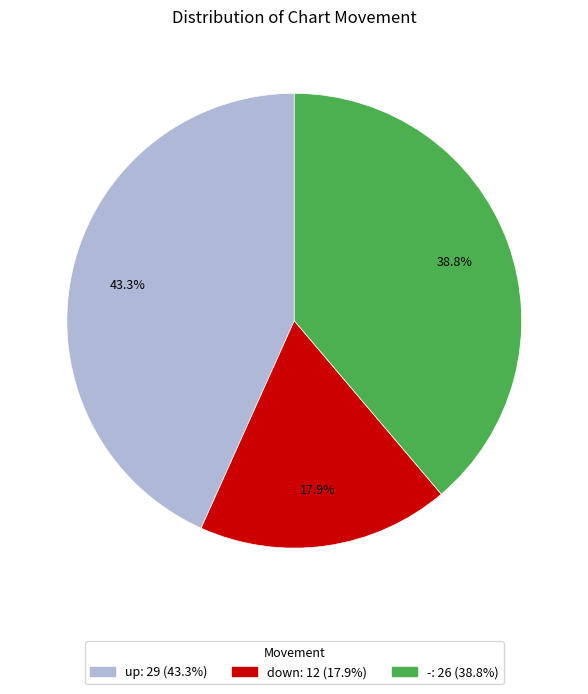

To the nearest percent, what is the average slice percentage?

33%